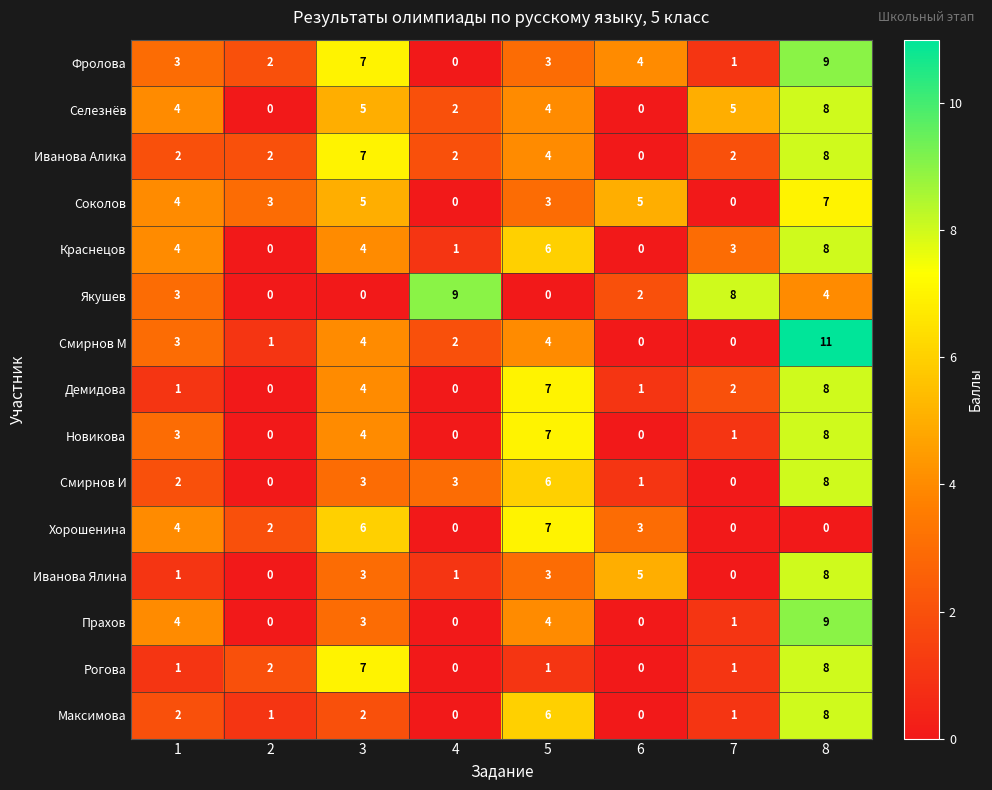

How many Максимова values are between 1 and 6?

5